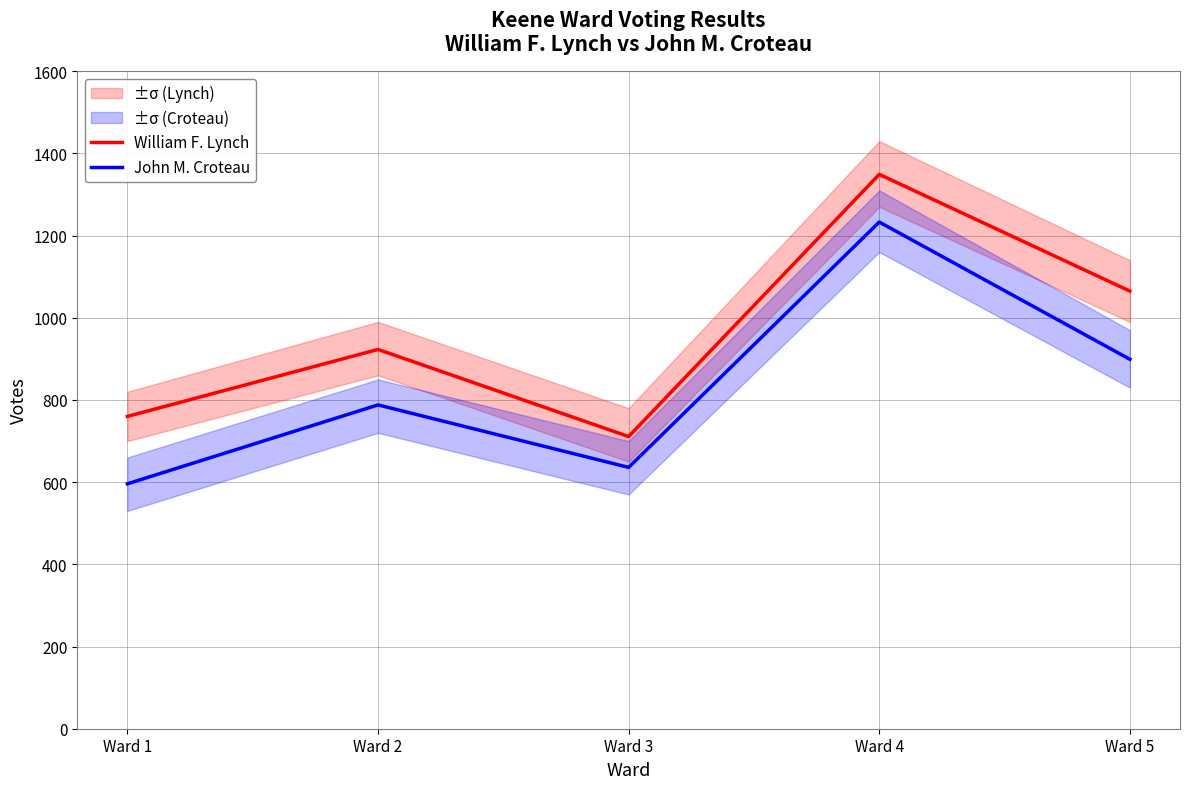

Reading right to left, extract all data points from this chart.

William F. Lynch: Ward 5=1065	Ward 4=1349	Ward 3=711	Ward 2=923	Ward 1=760
John M. Croteau: Ward 5=899	Ward 4=1233	Ward 3=636	Ward 2=788	Ward 1=596